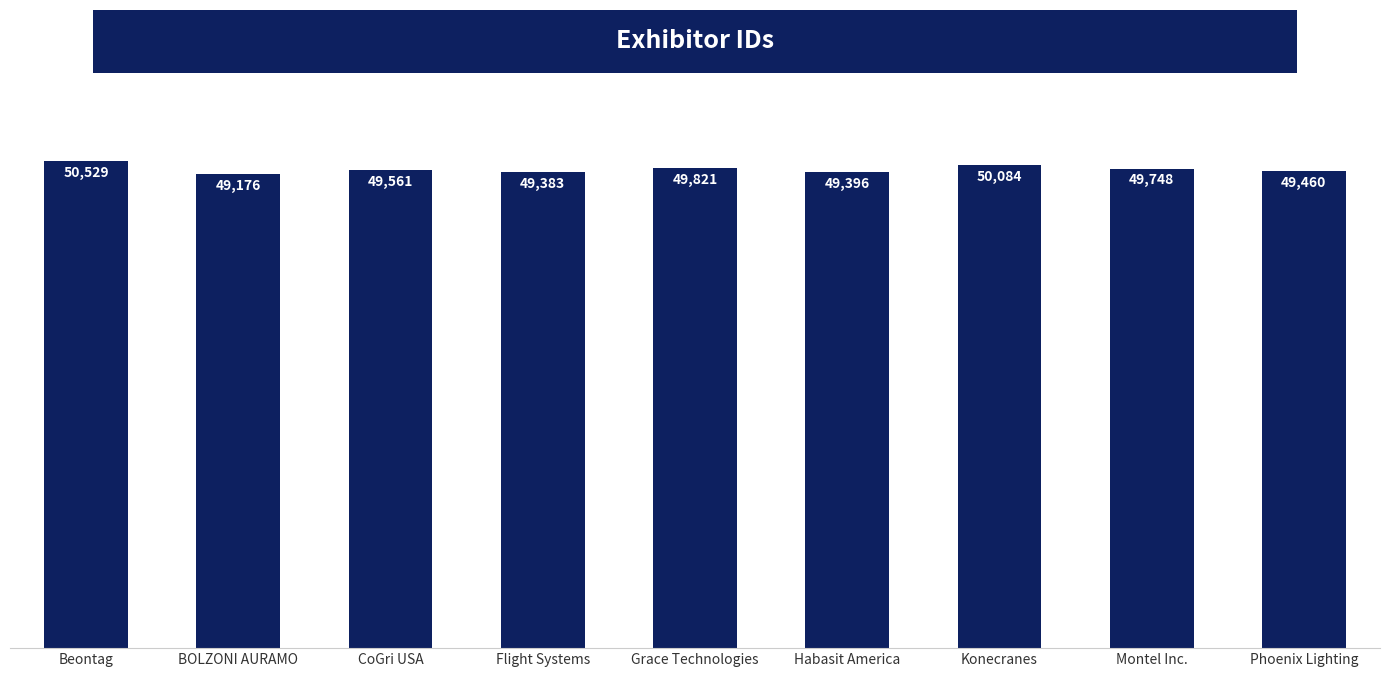

What is the sum of all values?

447158